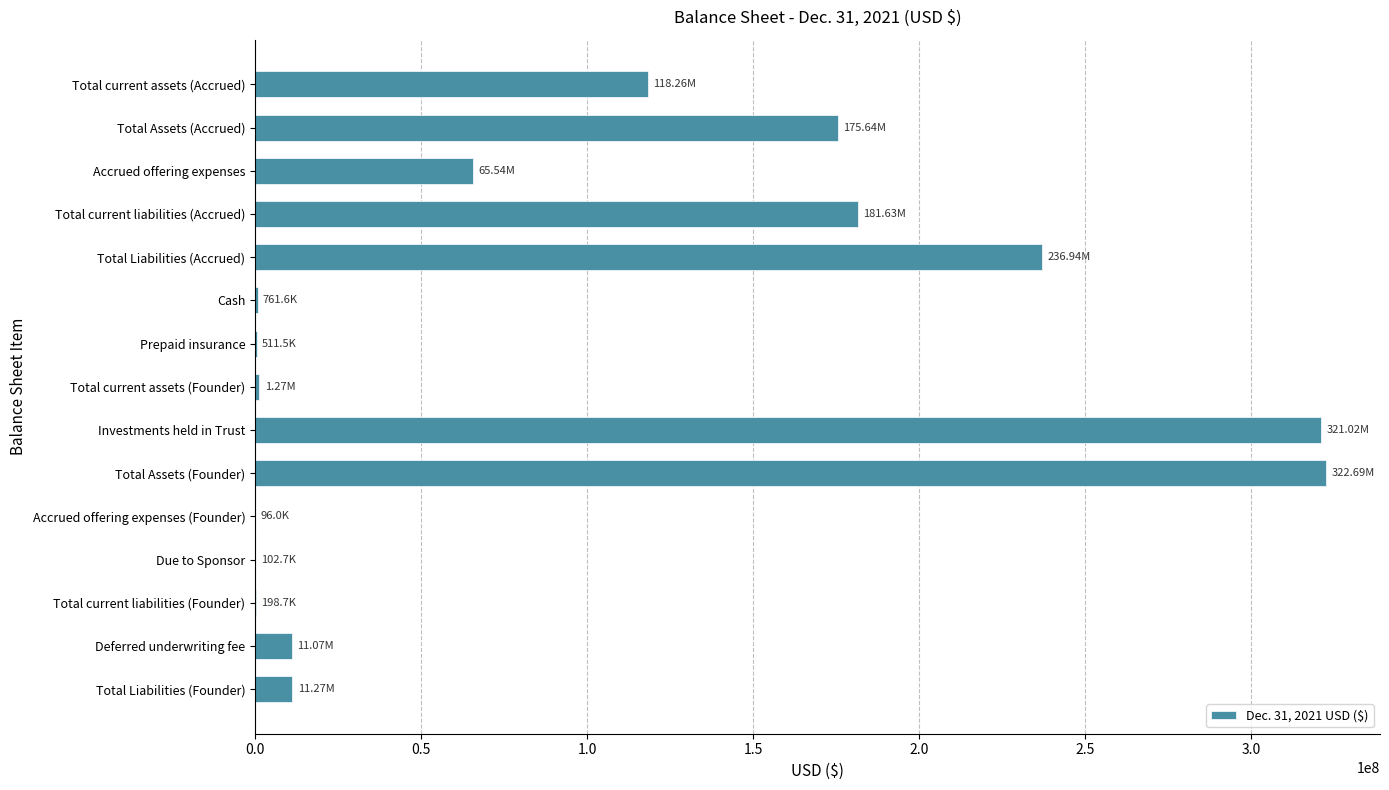

Which has a higher value, Total current liabilities (Accrued) or Total current liabilities (Founder)?

Total current liabilities (Accrued)